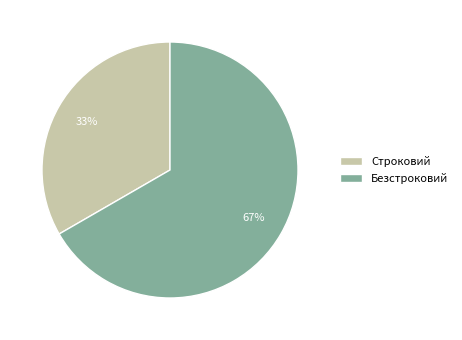

To the nearest percent, what portion does Безстроковий represent?

67%